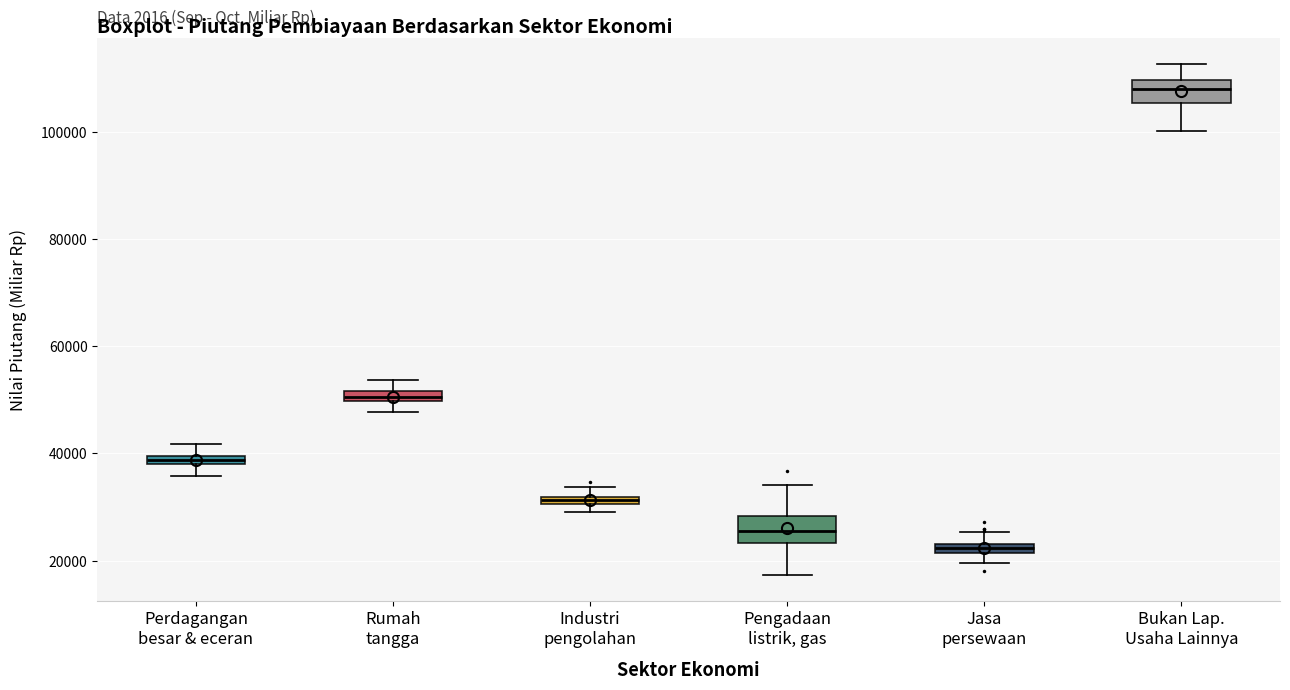

Which box's median line is the highest?

Bukan Lap. Usaha Lainnya